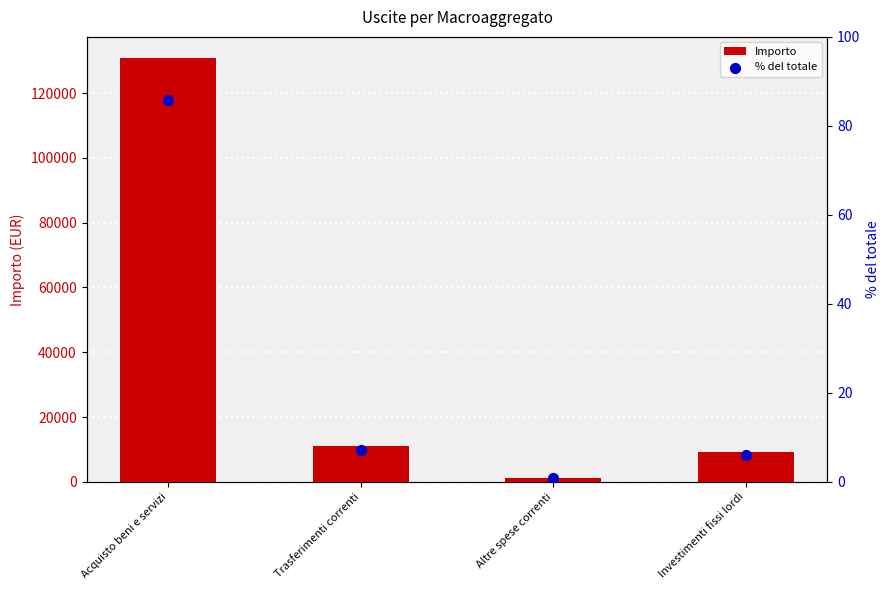

Is the value of % del totale at Trasferimenti correnti greater than the value of Importo at Acquisto beni e servizi?

No